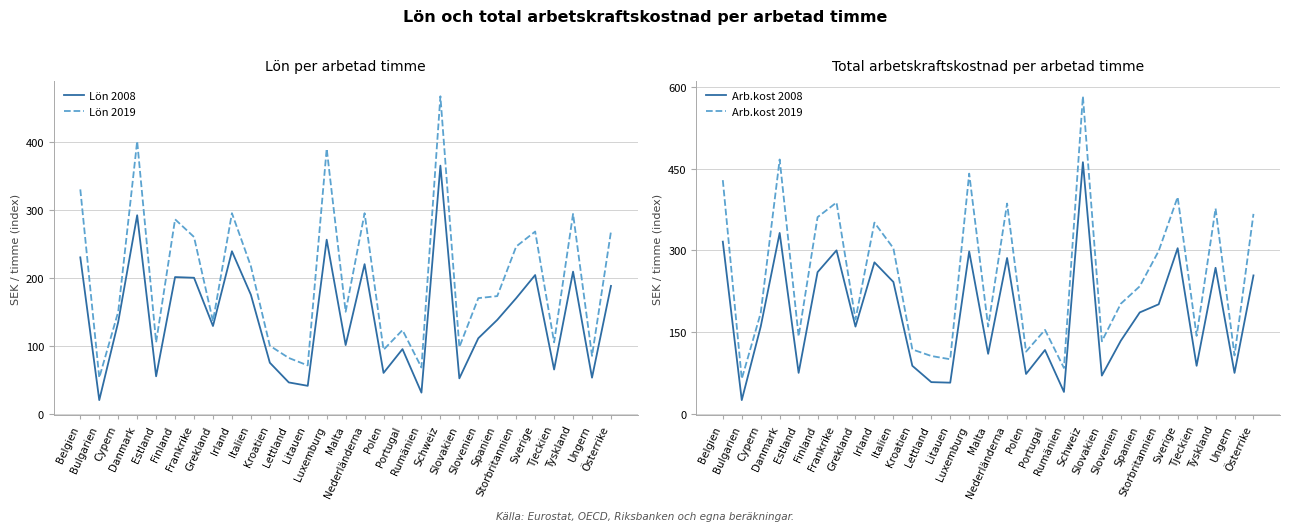

At which label is Lön 2008 closest to 192?

Österrike